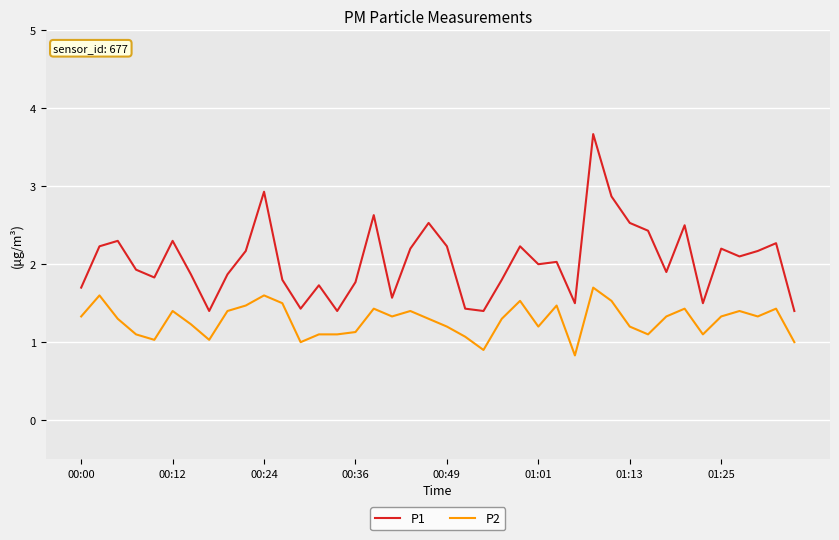

What is the difference between the maximum and minimum values in the P1 series?

2.3